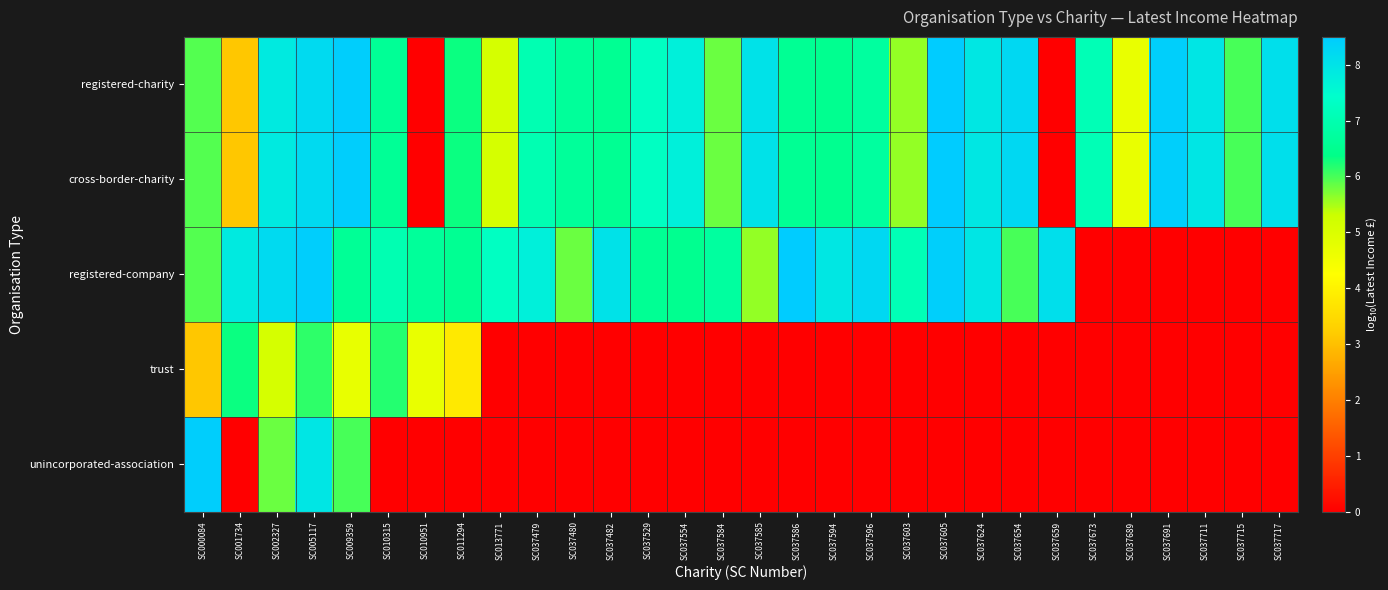

Reading left to right, extract all data points from this chart.

registered-charity: SC000084=5.9	SC001734=3.1	SC002327=7.9	SC005117=8.2	SC009359=8.4	SC010315=6.6	SC010951=0.0	SC011294=6.3	SC013771=5.1	SC037479=7.0	SC037480=6.7	SC037482=6.6	SC037529=7.3	SC037554=7.7	SC037584=5.8	SC037585=8.0	SC037586=6.6	SC037594=6.5	SC037596=6.7	SC037603=5.6	SC037605=8.5	SC037624=7.9	SC037654=8.2	SC037659=0.0	SC037673=7.1	SC037689=4.7	SC037691=8.4	SC037711=7.9	SC037715=6.0	SC037717=8.1
cross-border-charity: SC000084=5.9	SC001734=3.1	SC002327=7.9	SC005117=8.2	SC009359=8.4	SC010315=6.6	SC010951=0.0	SC011294=6.3	SC013771=5.1	SC037479=7.0	SC037480=6.7	SC037482=6.6	SC037529=7.3	SC037554=7.7	SC037584=5.8	SC037585=8.0	SC037586=6.6	SC037594=6.5	SC037596=6.7	SC037603=5.6	SC037605=8.5	SC037624=7.9	SC037654=8.2	SC037659=0.0	SC037673=7.1	SC037689=4.7	SC037691=8.4	SC037711=7.9	SC037715=6.0	SC037717=8.1
registered-company: SC000084=5.9	SC001734=7.9	SC002327=8.2	SC005117=8.4	SC009359=6.6	SC010315=7.0	SC010951=6.7	SC011294=6.6	SC013771=7.3	SC037479=7.7	SC037480=5.8	SC037482=8.0	SC037529=6.6	SC037554=6.5	SC037584=6.7	SC037585=5.6	SC037586=8.5	SC037594=7.9	SC037596=8.2	SC037603=7.1	SC037605=8.4	SC037624=7.9	SC037654=6.0	SC037659=8.1	SC037673=0.0	SC037689=0.0	SC037691=0.0	SC037711=0.0	SC037715=0.0	SC037717=0.0
trust: SC000084=3.1	SC001734=6.3	SC002327=5.1	SC005117=6.1	SC009359=4.7	SC010315=6.2	SC010951=4.7	SC011294=3.8	SC013771=0.0	SC037479=0.0	SC037480=0.0	SC037482=0.0	SC037529=0.0	SC037554=0.0	SC037584=0.0	SC037585=0.0	SC037586=0.0	SC037594=0.0	SC037596=0.0	SC037603=0.0	SC037605=0.0	SC037624=0.0	SC037654=0.0	SC037659=0.0	SC037673=0.0	SC037689=0.0	SC037691=0.0	SC037711=0.0	SC037715=0.0	SC037717=0.0
unincorporated-association: SC000084=8.4	SC001734=0.0	SC002327=5.8	SC005117=7.9	SC009359=6.0	SC010315=0.0	SC010951=0.0	SC011294=0.0	SC013771=0.0	SC037479=0.0	SC037480=0.0	SC037482=0.0	SC037529=0.0	SC037554=0.0	SC037584=0.0	SC037585=0.0	SC037586=0.0	SC037594=0.0	SC037596=0.0	SC037603=0.0	SC037605=0.0	SC037624=0.0	SC037654=0.0	SC037659=0.0	SC037673=0.0	SC037689=0.0	SC037691=0.0	SC037711=0.0	SC037715=0.0	SC037717=0.0